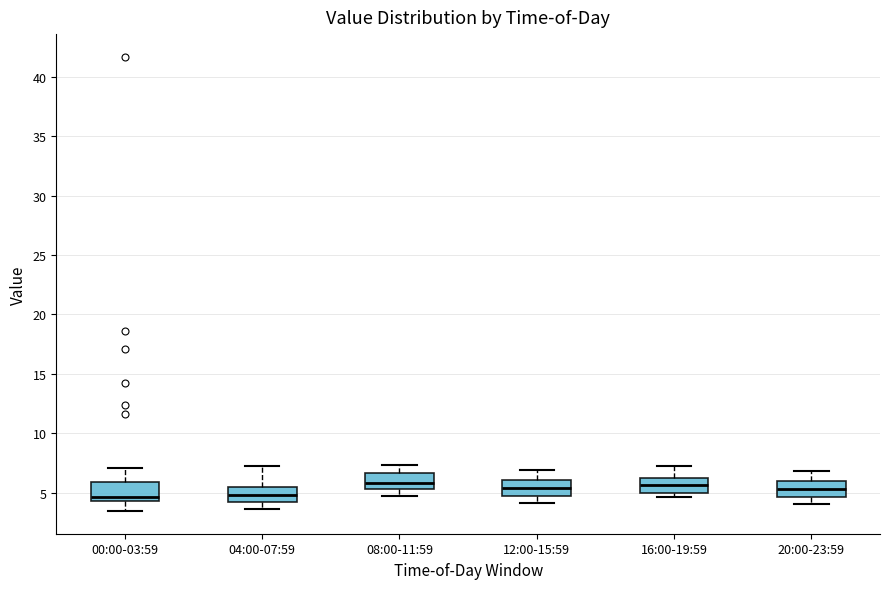

Reading left to right, read every box against the y-axis: the position of its median line, the range the box covers, and the ends of its whiskers. The values are not printed on the chart, so give them approximately, as read against the axis.

00:00-03:59: median 4.5 (just above the box's lower edge), box 4.5 to 6.0, whiskers 3.5 to 7.0
04:00-07:59: median 5.0, box 4.0 to 5.5, whiskers 3.5 to 7.0
08:00-11:59: median 6.0, box 5.5 to 6.5, whiskers 4.5 to 7.5
12:00-15:59: median 5.5, box 4.5 to 6.0, whiskers 4.0 to 7.0
16:00-19:59: median 5.5, box 5.0 to 6.0, whiskers 4.5 to 7.0
20:00-23:59: median 5.5, box 4.5 to 6.0, whiskers 4.0 to 7.0